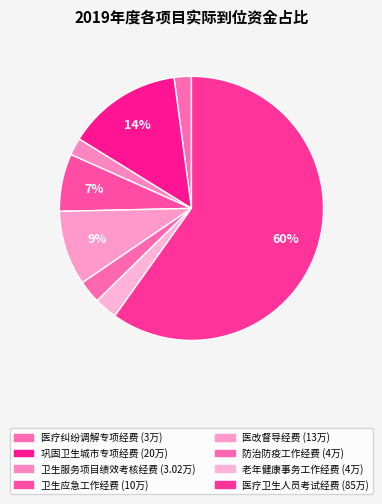

How many slices are in this pie chart?

8